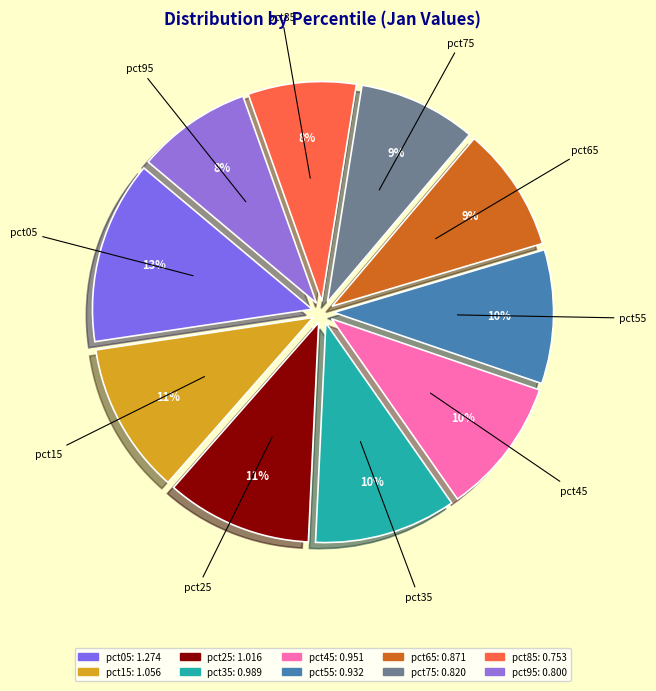

Does any single category account for the majority?

No